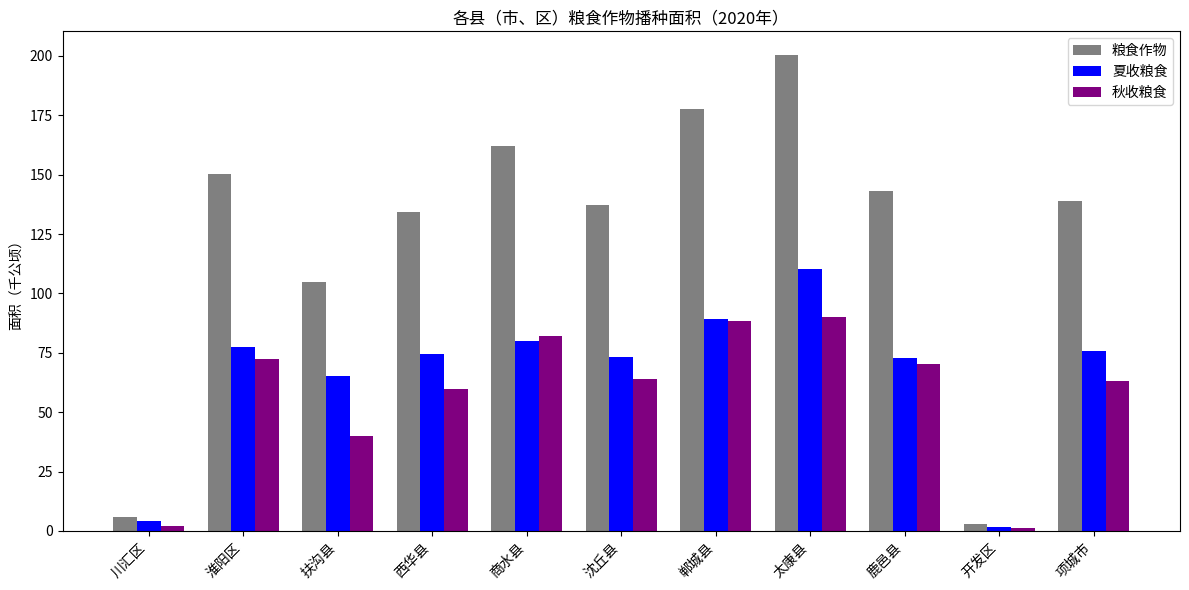

What is the spread (max minus min) of values at 沈丘县?

73.3